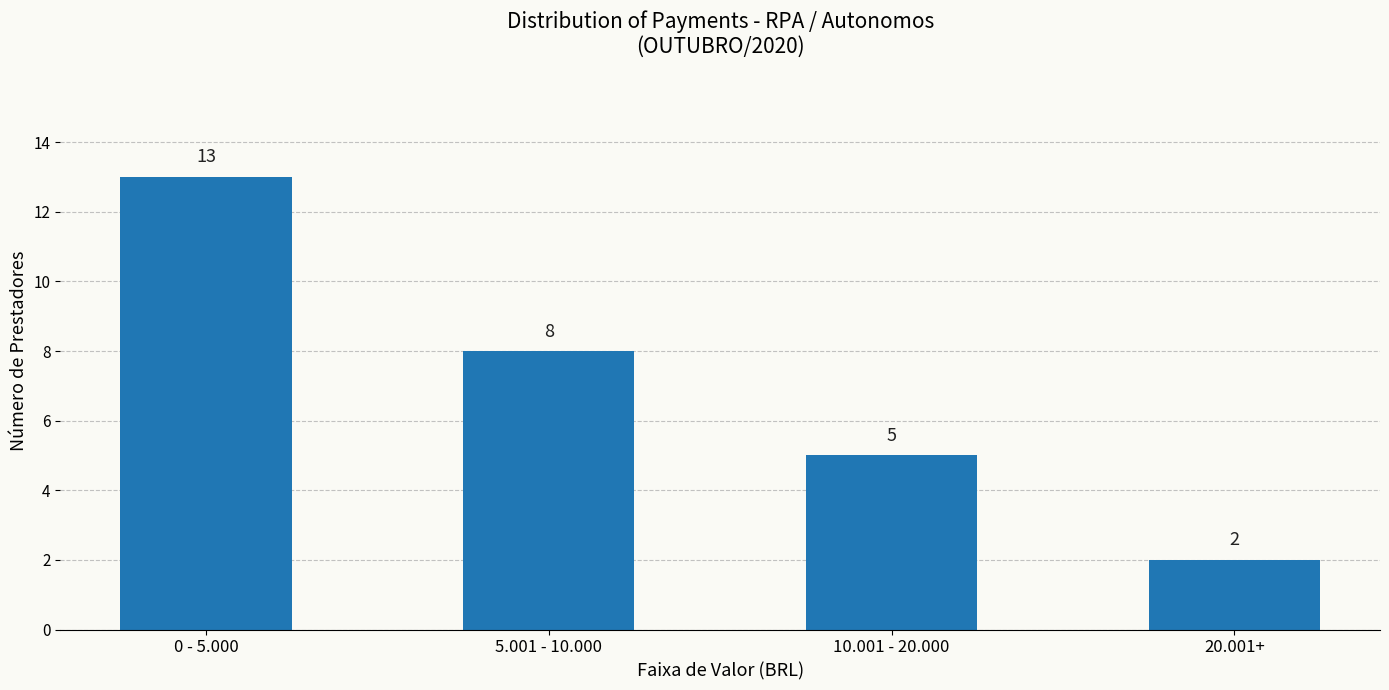

True or false: the data shows 22 at 0 - 5.000.

False